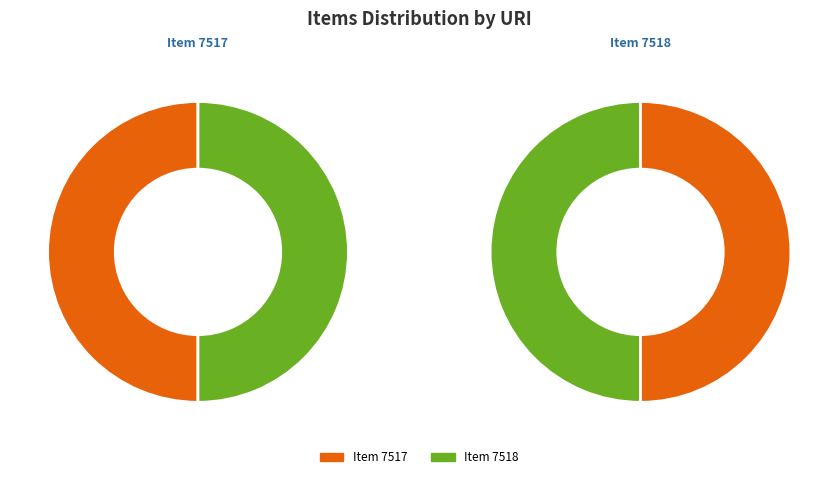

Which slice is the largest?

https://mbda.berry.edu/items/show/7518